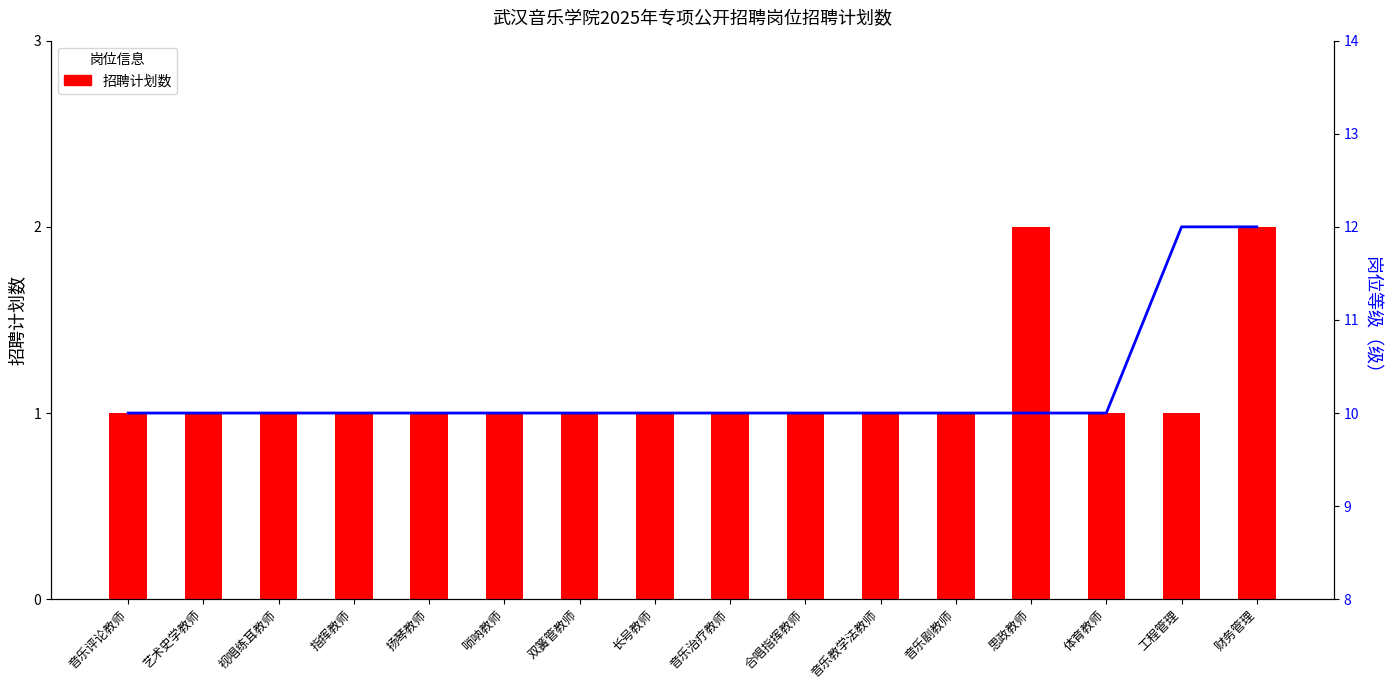

What is the lowest value of the 招聘计划数 series?

1